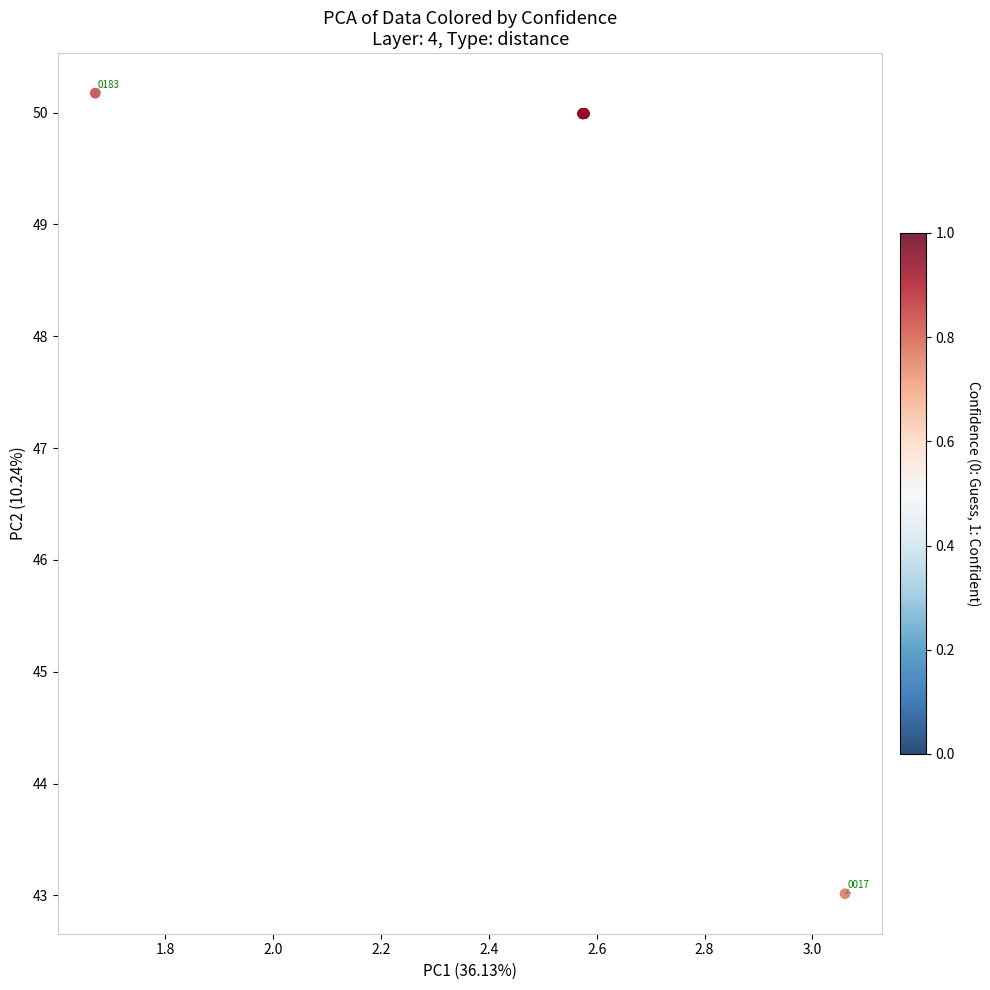

What Y value in the scatter plot is closest to 46?

43.0